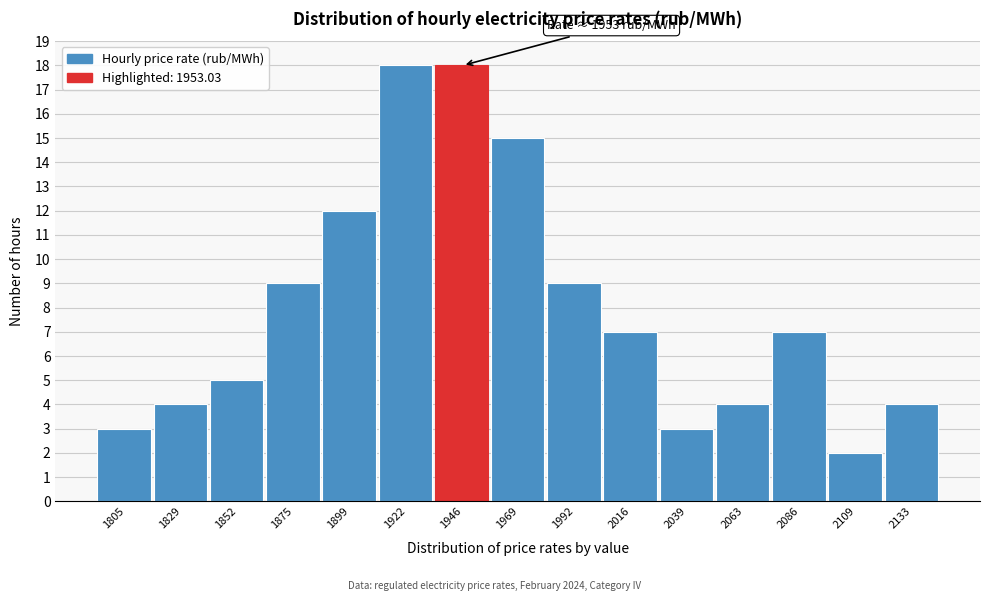

Reading left to right, list all the values displayed in this chart.

3	4	5	9	12	18	18	15	9	7	3	4	7	2	4